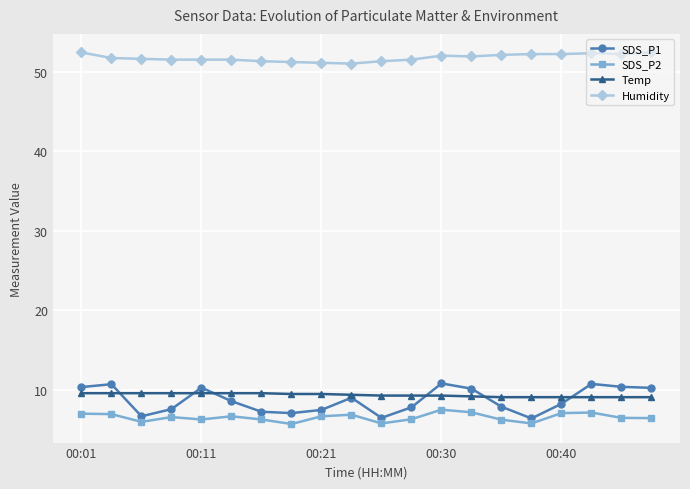

True or false: Humidity and SDS_P2 intersect in this chart.

False